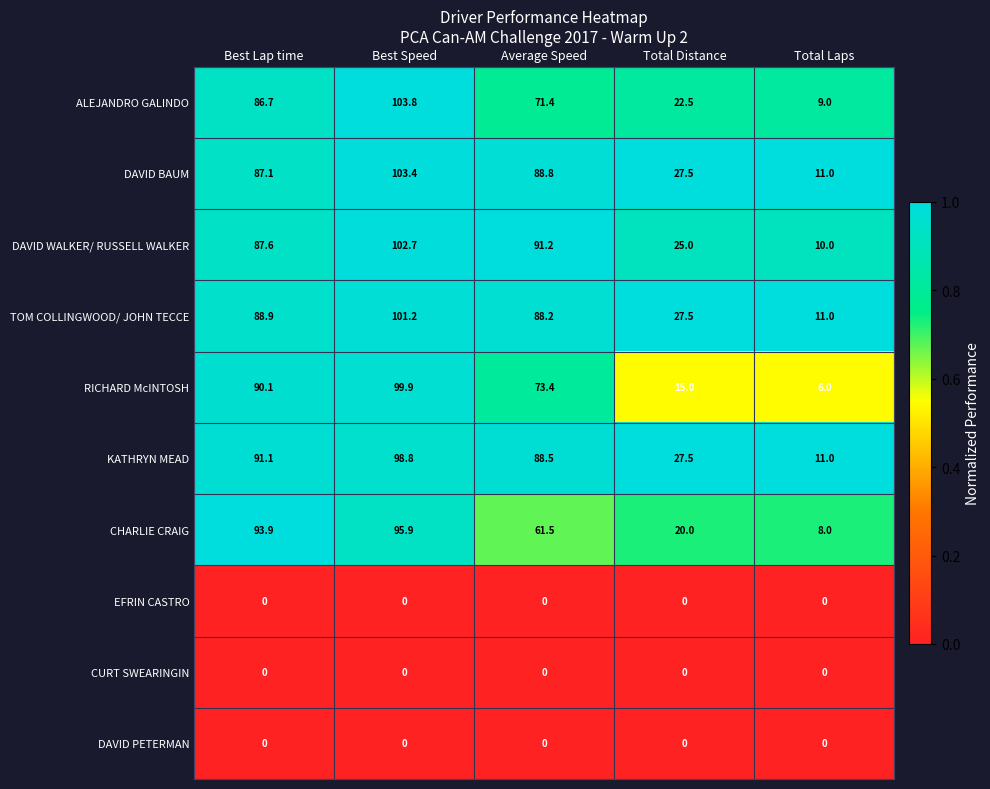

At which label does TOM COLLINGWOOD/ JOHN TECCE first exceed 88?

Best Lap time